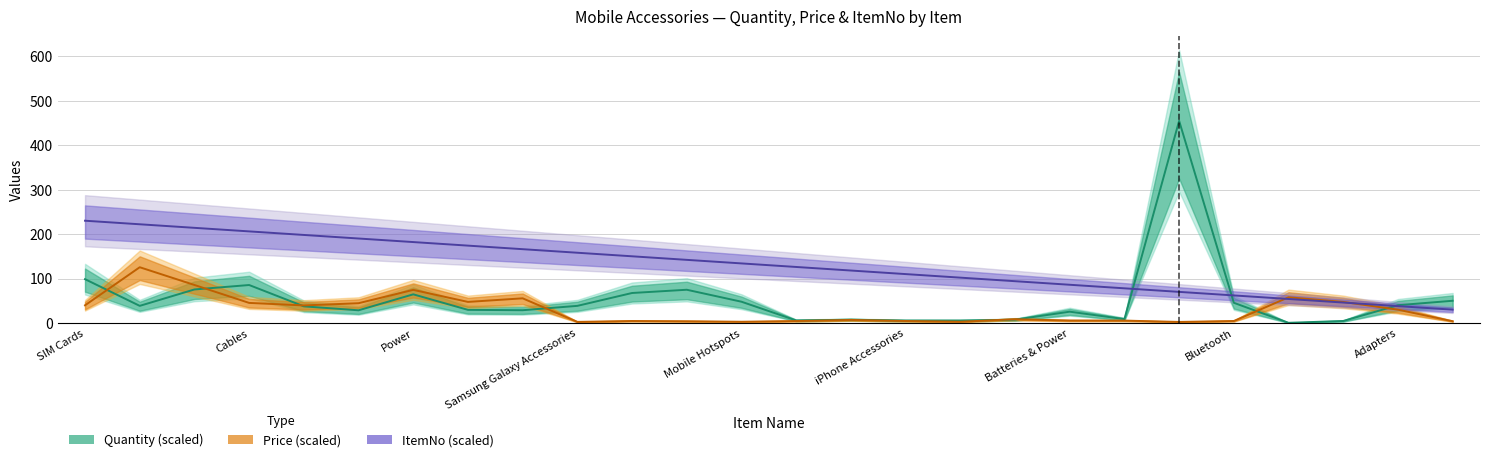

Is the value of ItemNo at Batteries & Power greater than the value of Price at iPhone Accessories?

Yes